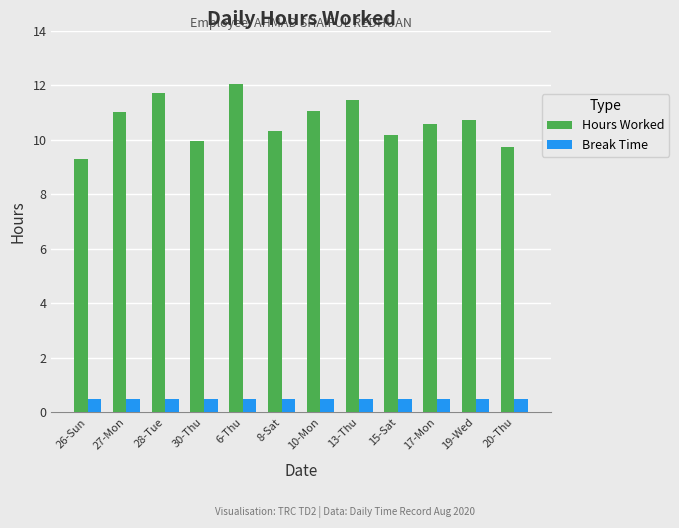

Between 6-Thu and 8-Sat, which series saw the biggest shift?

Hours Worked